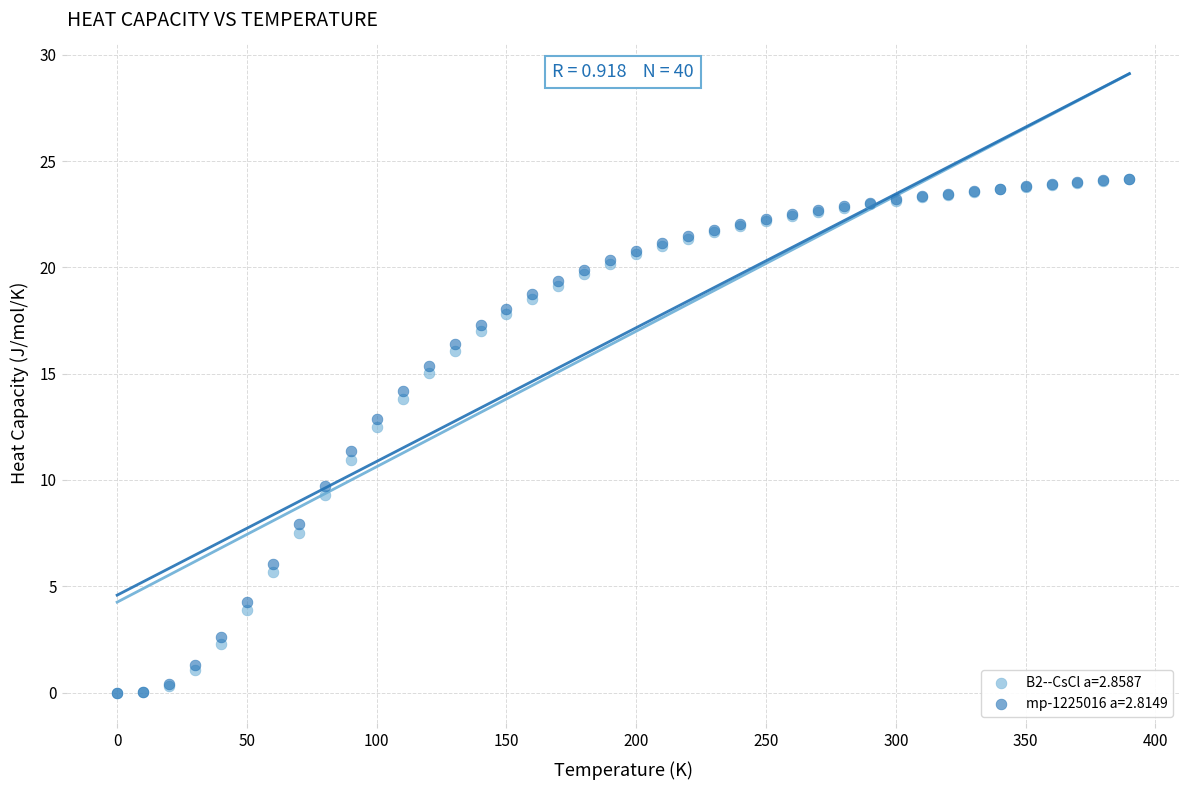

What are all the series names shown in the legend?

B2--CsCl a=2.8587, mp-1225016 a=2.8149